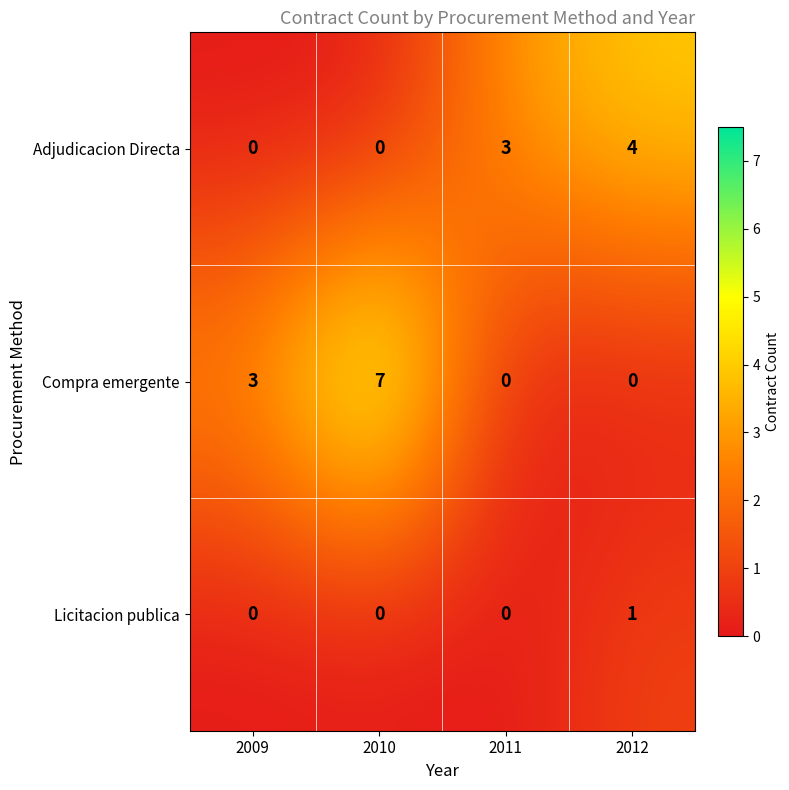

True or false: Compra emergente has a value of 7 at 2010.

True